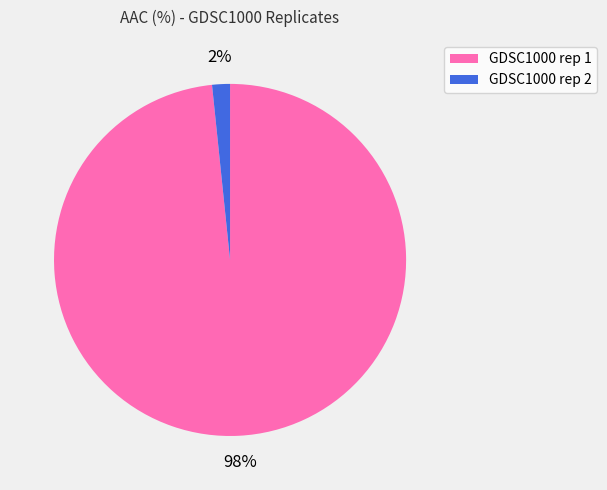

Does GDSC1000 rep 1 account for over 50% of the chart?

Yes